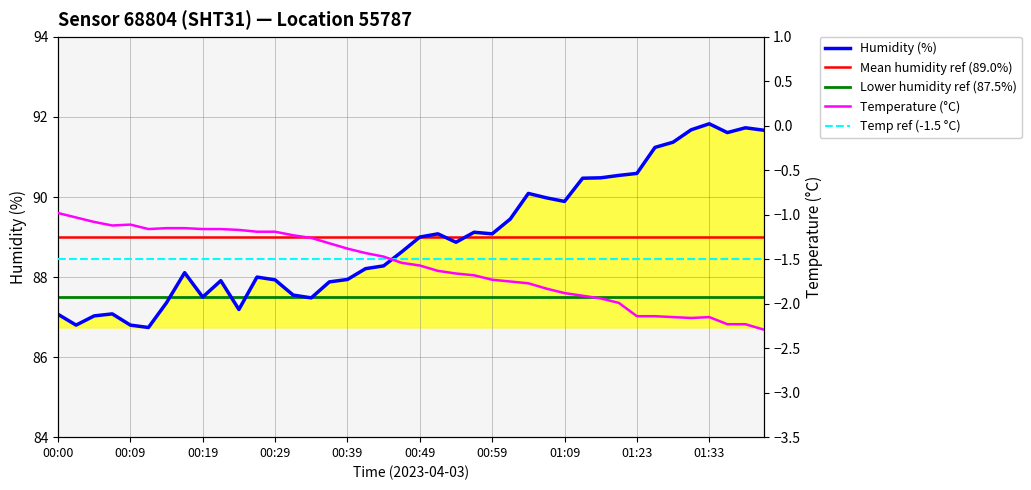

What is the difference between the humidity values at 01:28 and 00:49?

2.4